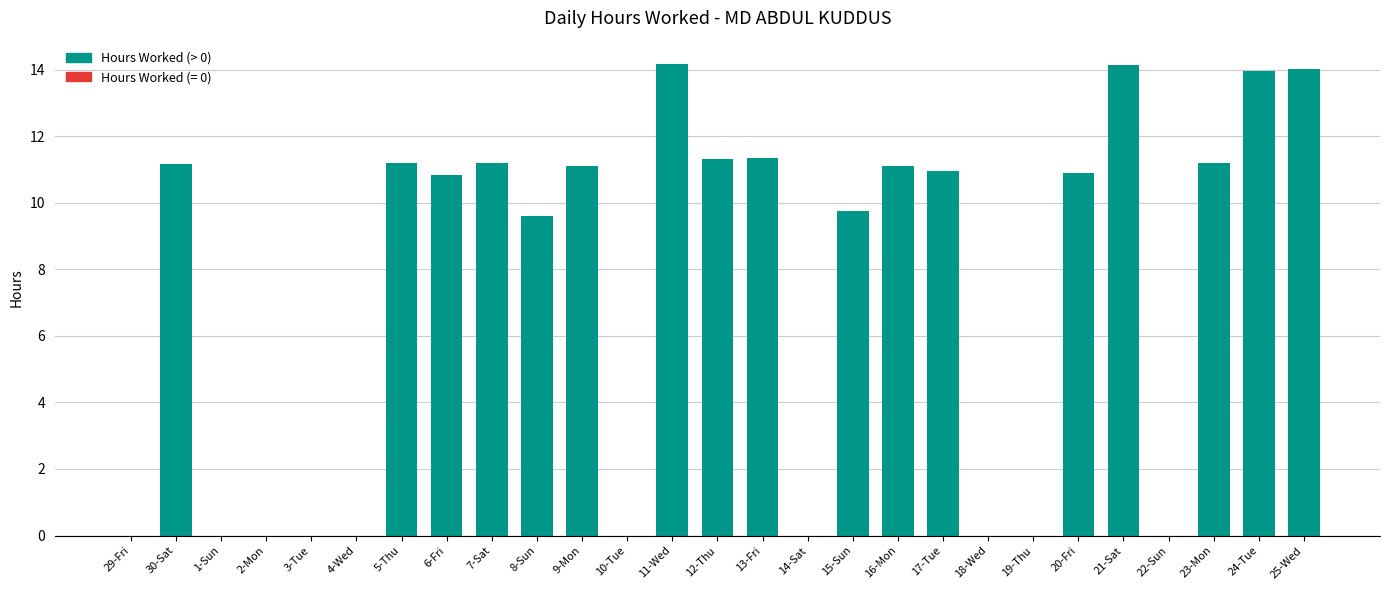

What is the maximum value shown in the chart?

14.2